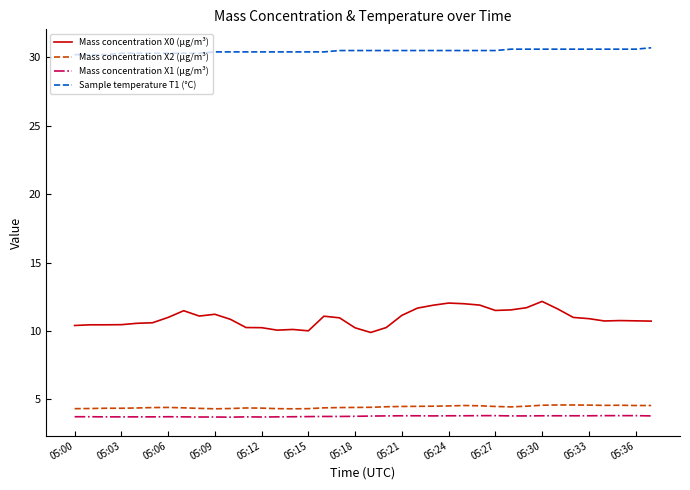

Which series has the largest total across all categories?

Sample temperature T1 (°C)